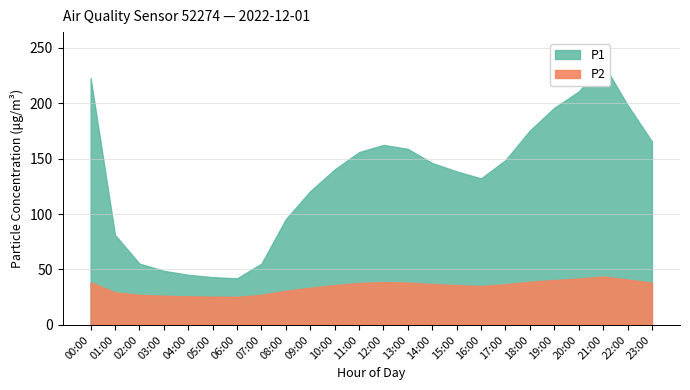

What is the average value of the P2 series?

34.5